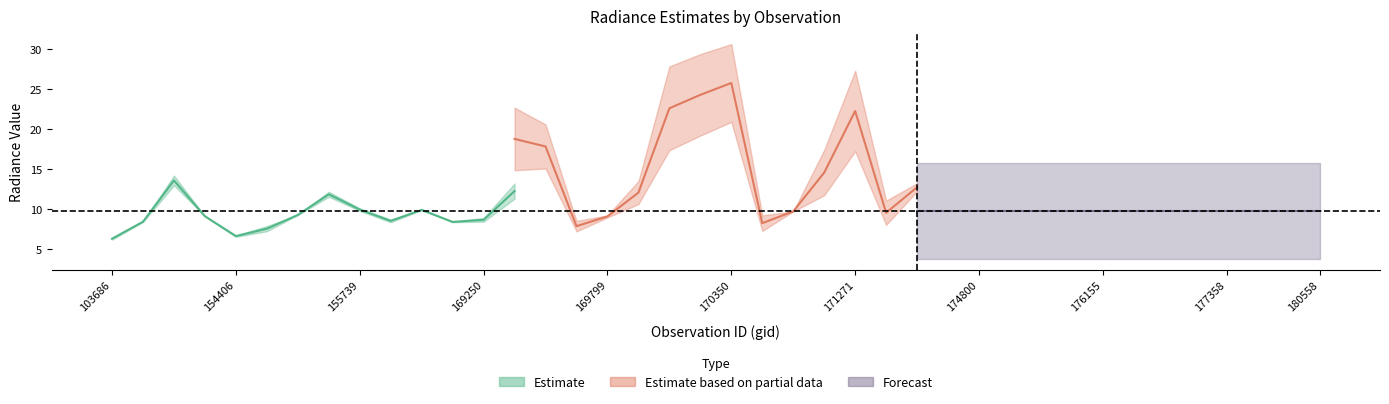

Is it true that dnbrad equals 5.3 at 14?

False